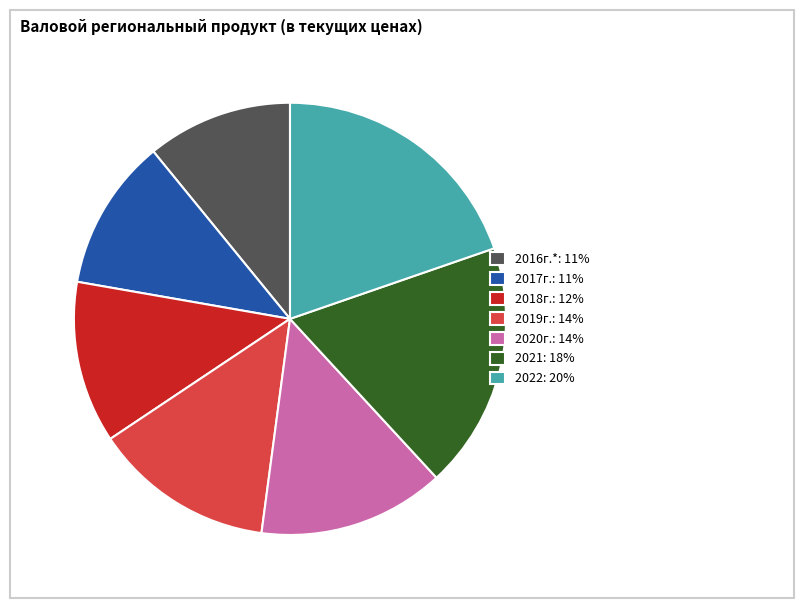

Do 2018г.: 12% and 2020г.: 14% together represent more than half of the pie?

No